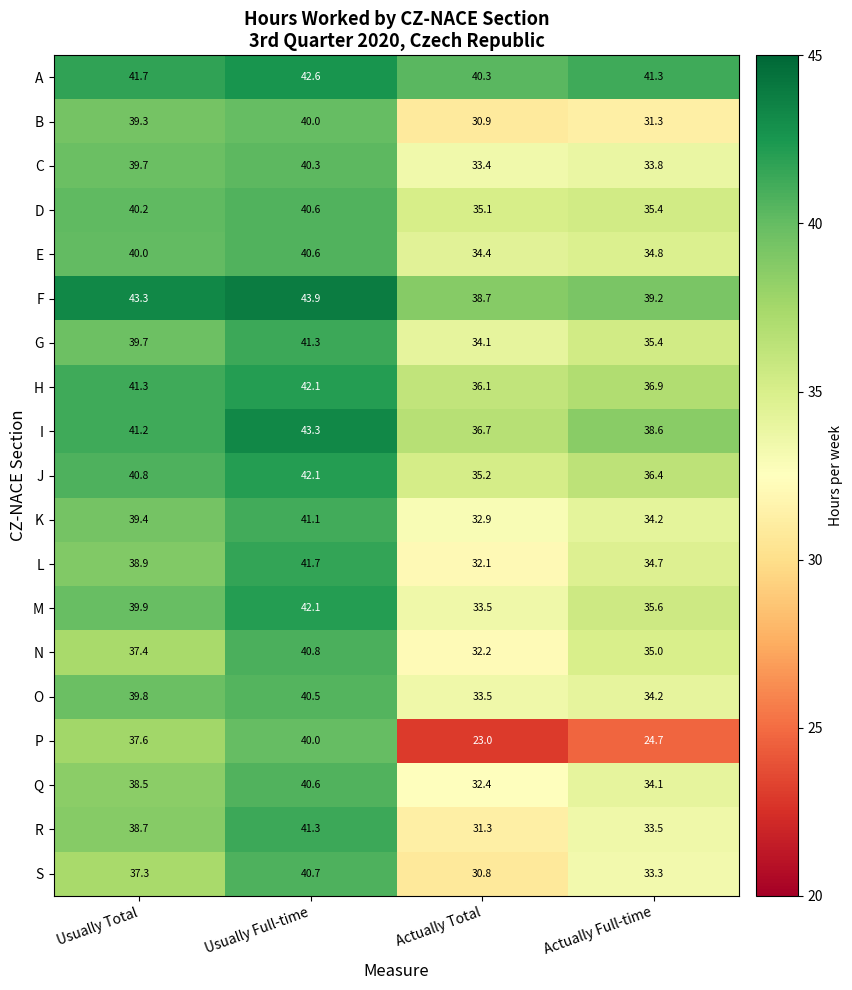

The value of H at Usually Total is 41.3. True or false?

True